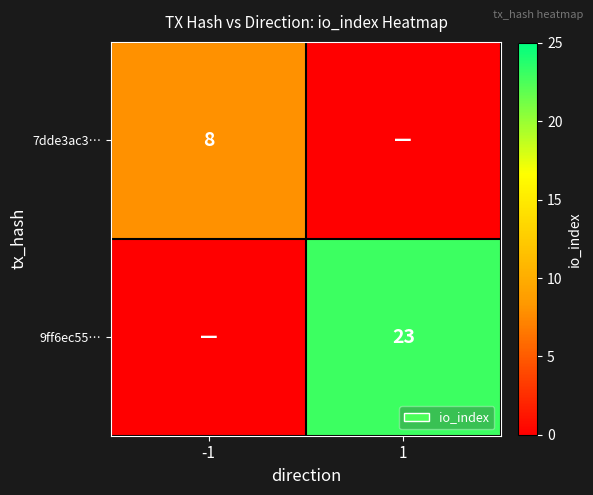

Is it true that 7dde3ac3… equals 8 at -1?

True